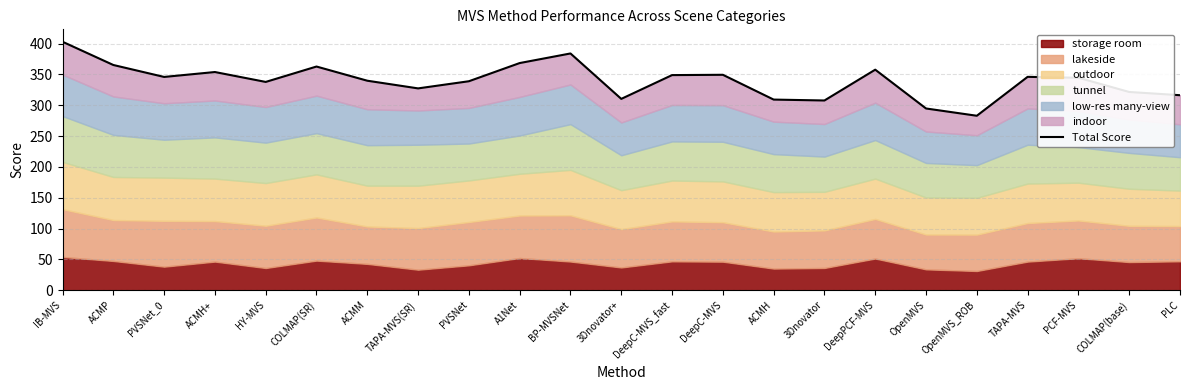

The chart shows a value of 294.7 at OpenMVS. True or false?

True